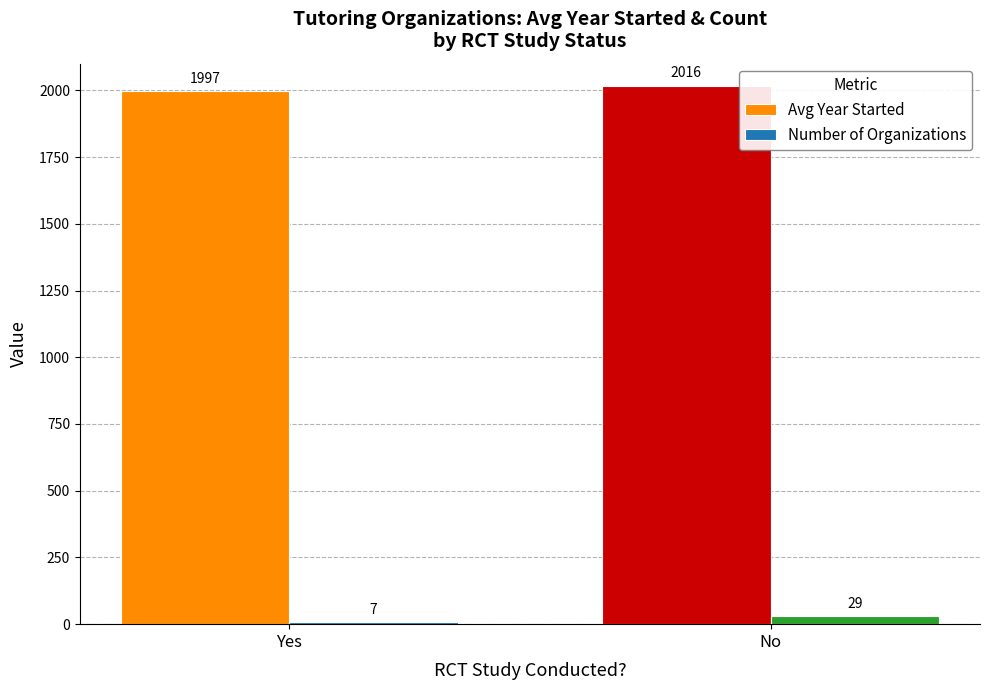

How many bars are there in each group?

2